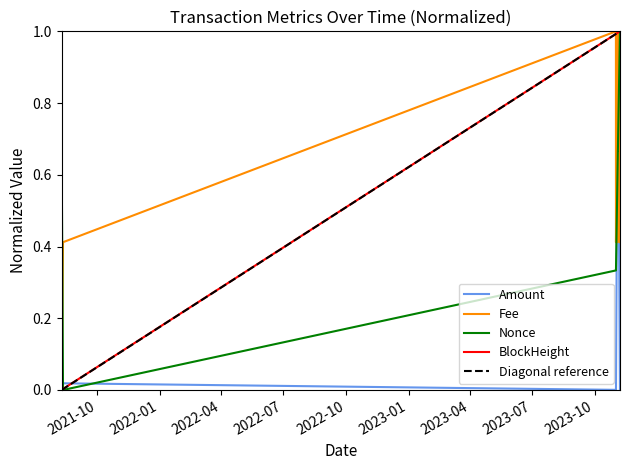

Does the chart have visible grid lines?

No